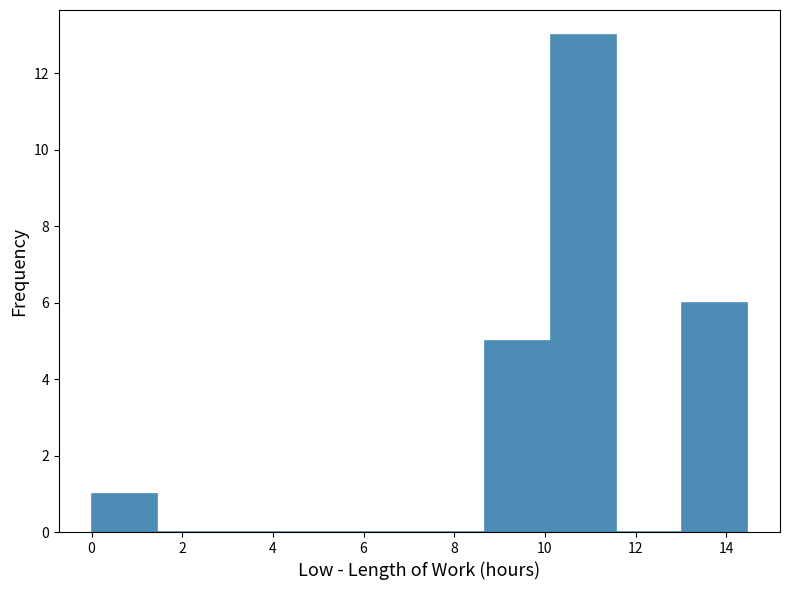

Over which range of the x-axis is the bar tallest?

10.2 to 11.6